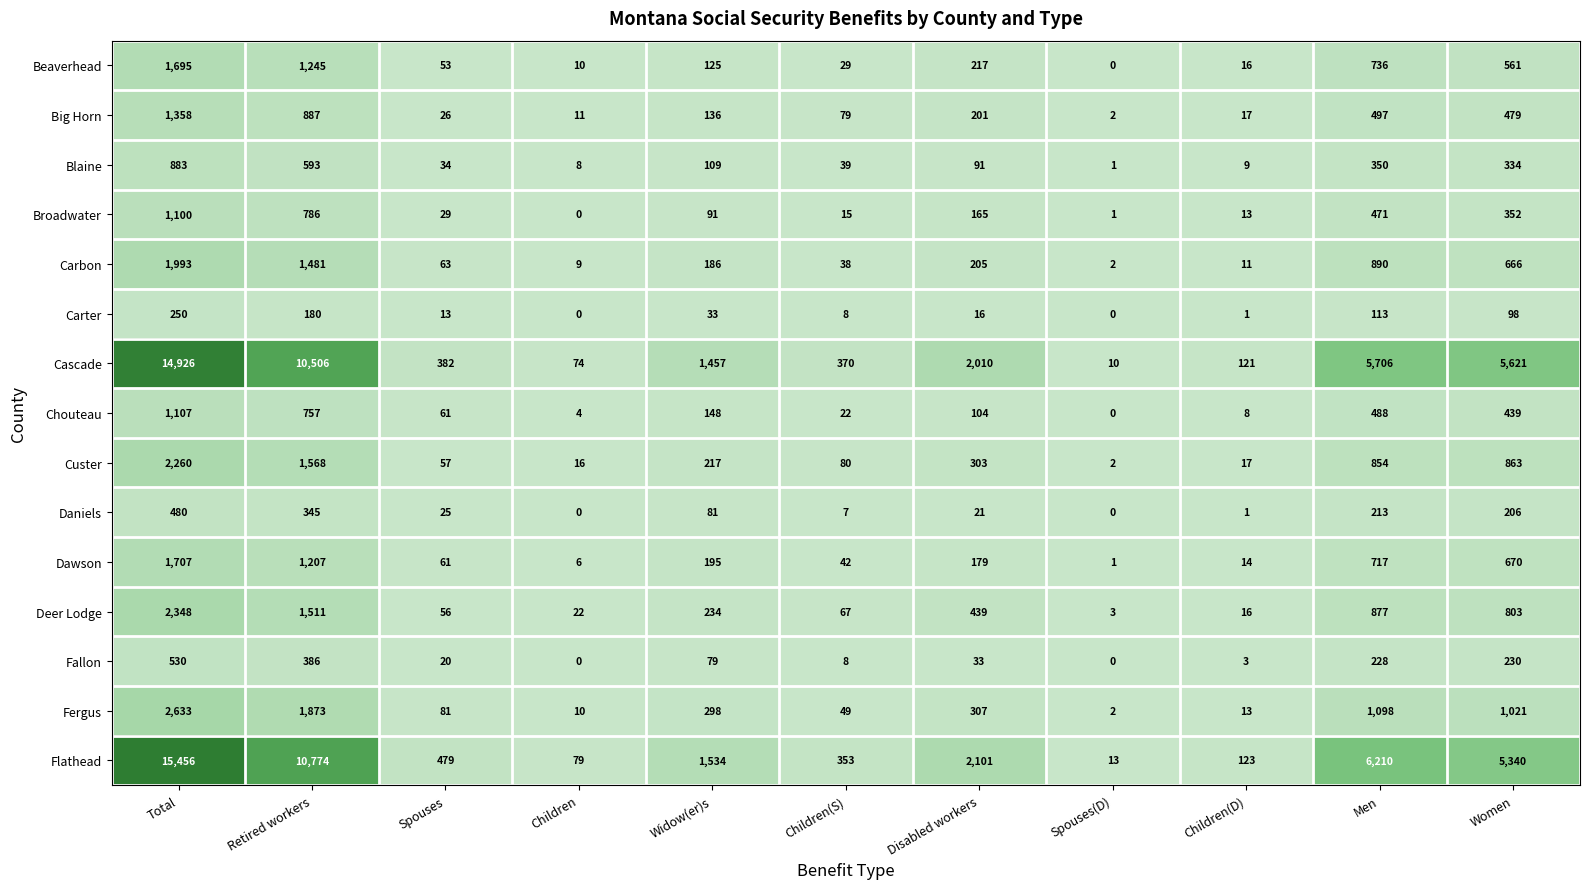

Rank the series by their maximum value, from highest to lowest.

Flathead, Cascade, Fergus, Deer Lodge, Custer, Carbon, Dawson, Beaverhead, Big Horn, Chouteau, Broadwater, Blaine, Fallon, Daniels, Carter